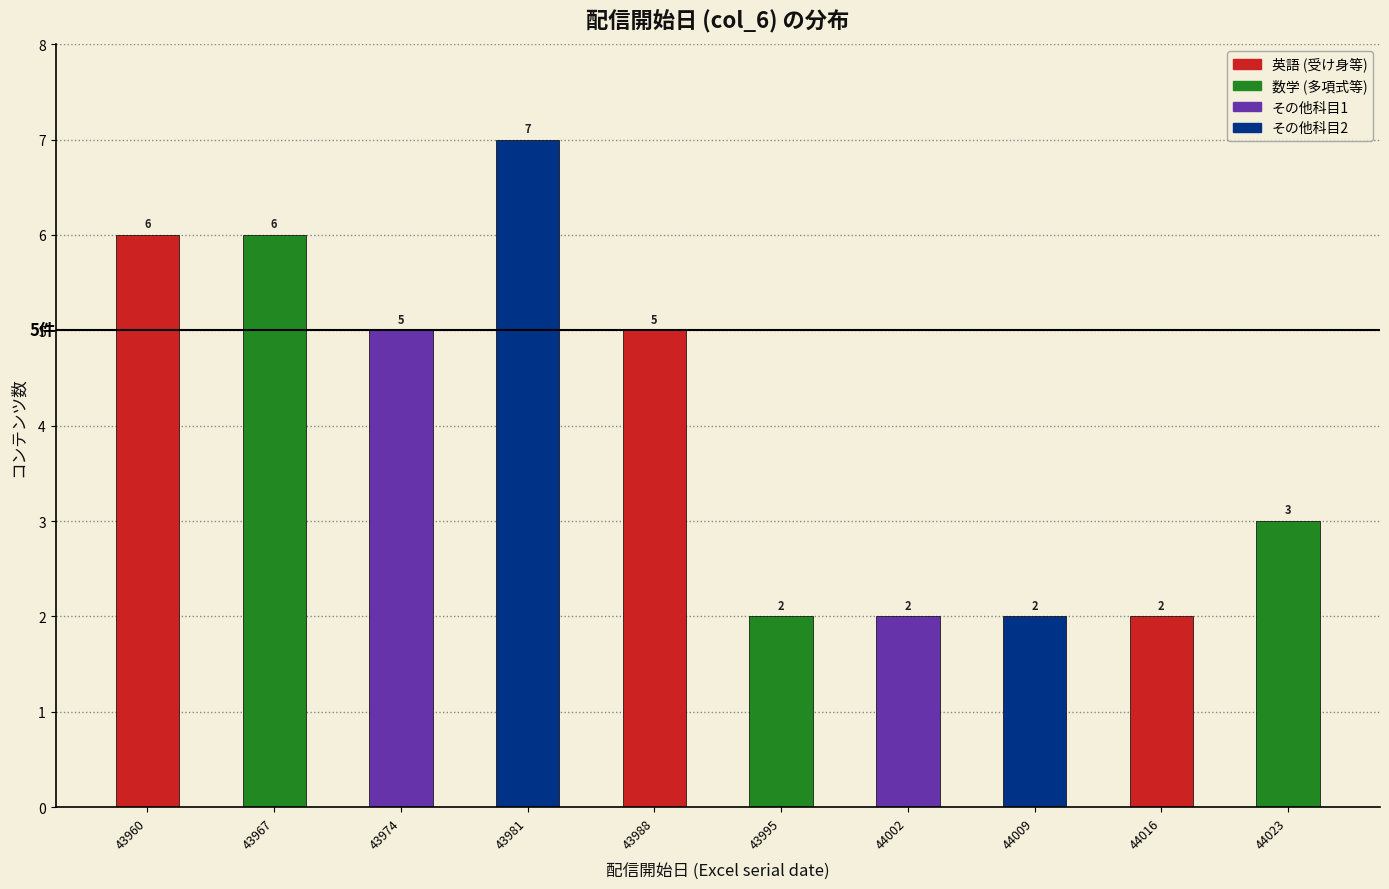

Reading left to right, extract all data points from this chart.

6	6	5	7	5	2	2	2	2	3